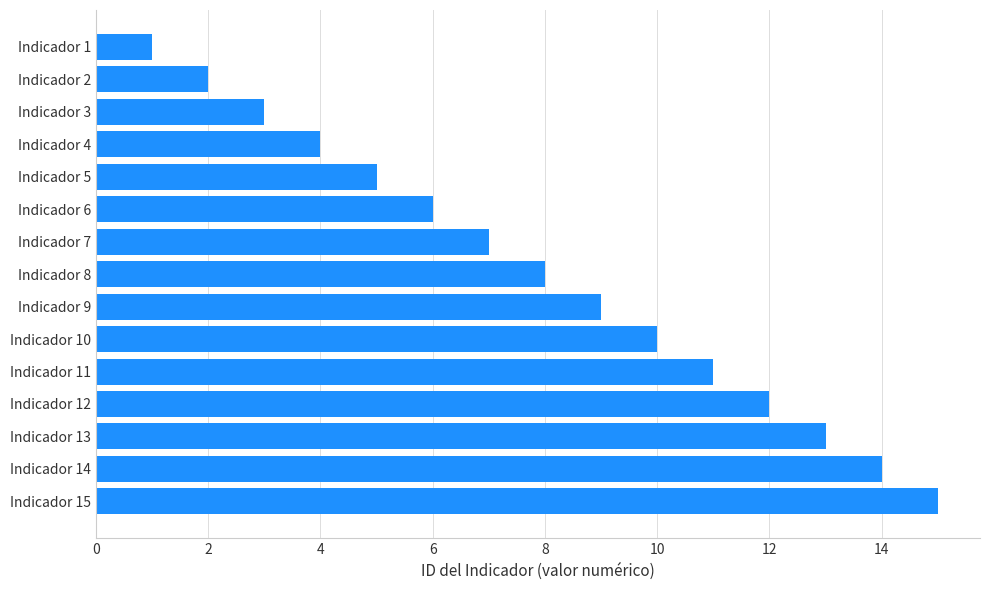

Does the chart contain any negative values?

No